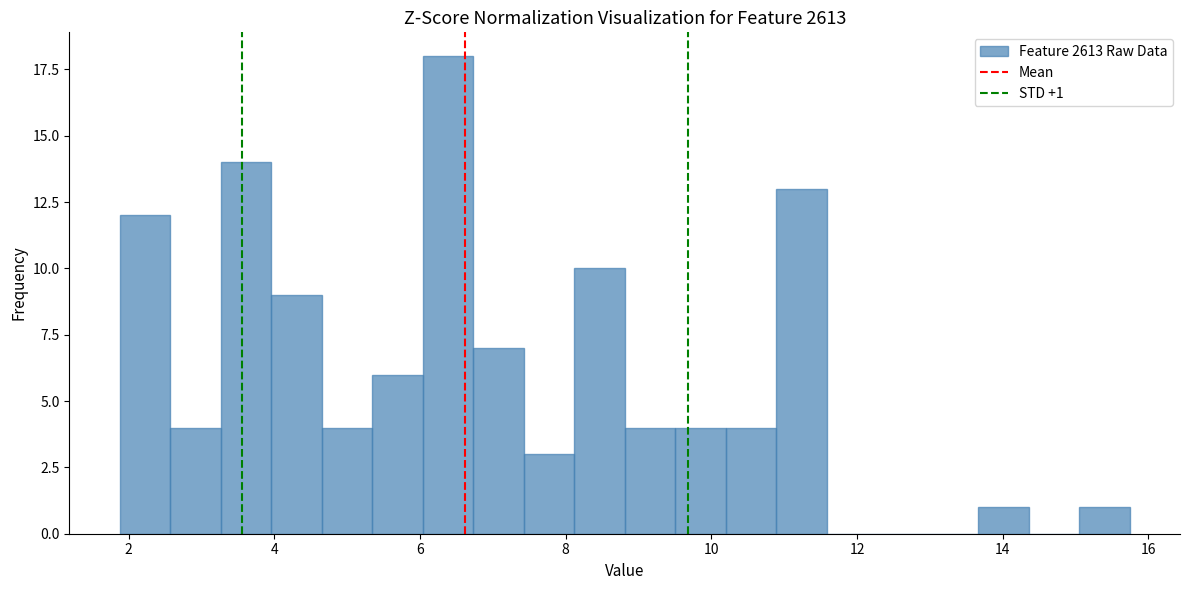

Read against the x-axis, roughly where is the centre of the tallest bar?

6.4